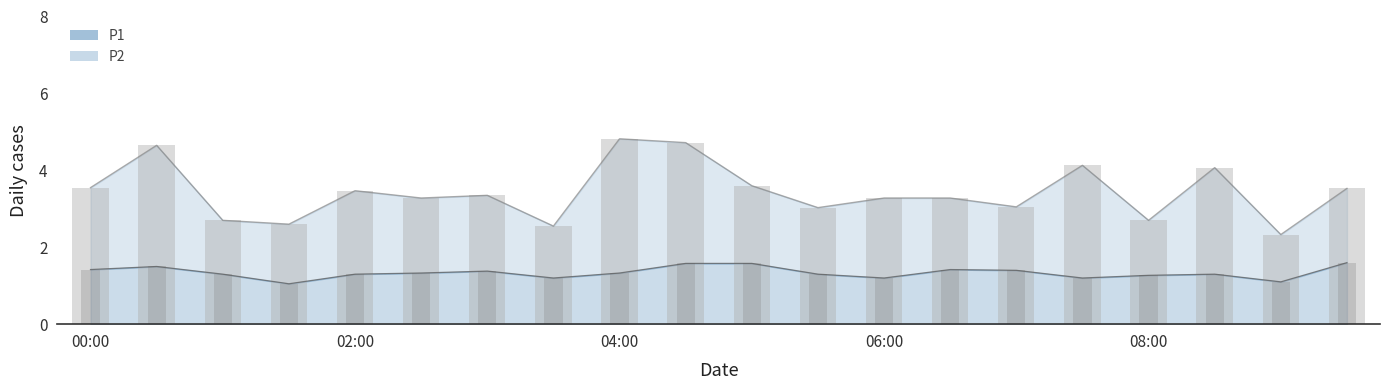

Is the value of P2 at 06:00 greater than the value of P1 at 08:30?

No